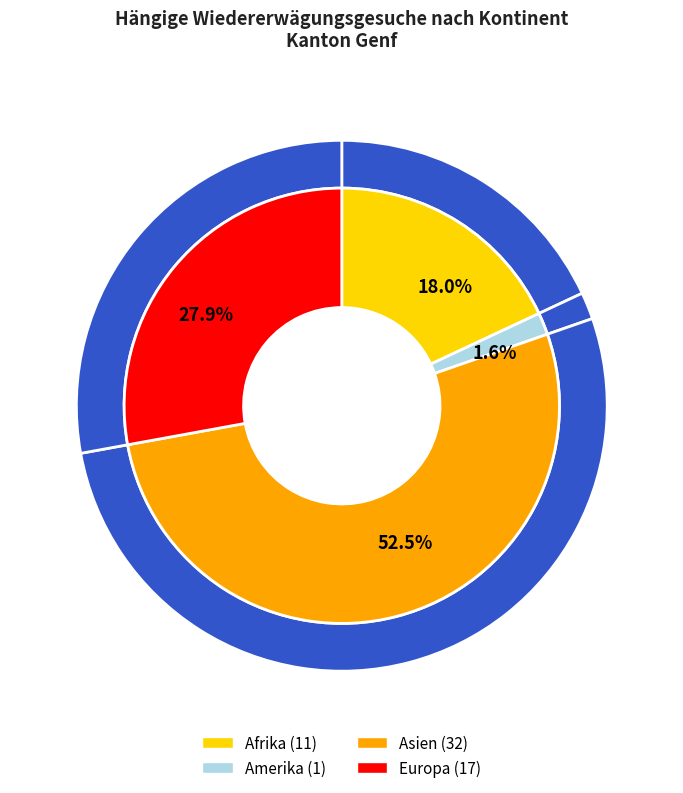

To the nearest percent, what is the combined percentage of Asien and Ozeanien?

52%